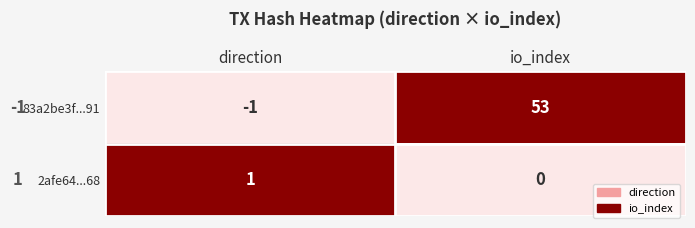

At which label is 83a2be3f...91 closest to 26?

direction